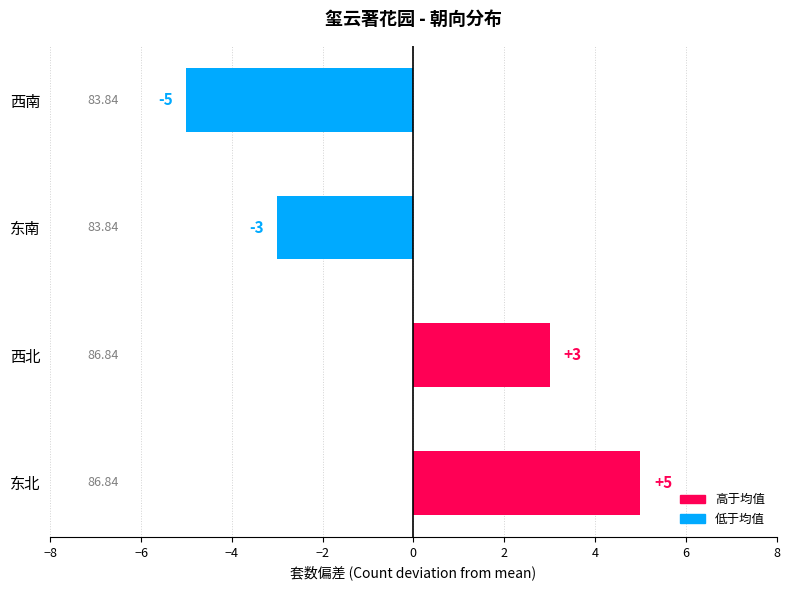

How many values are above zero?

2